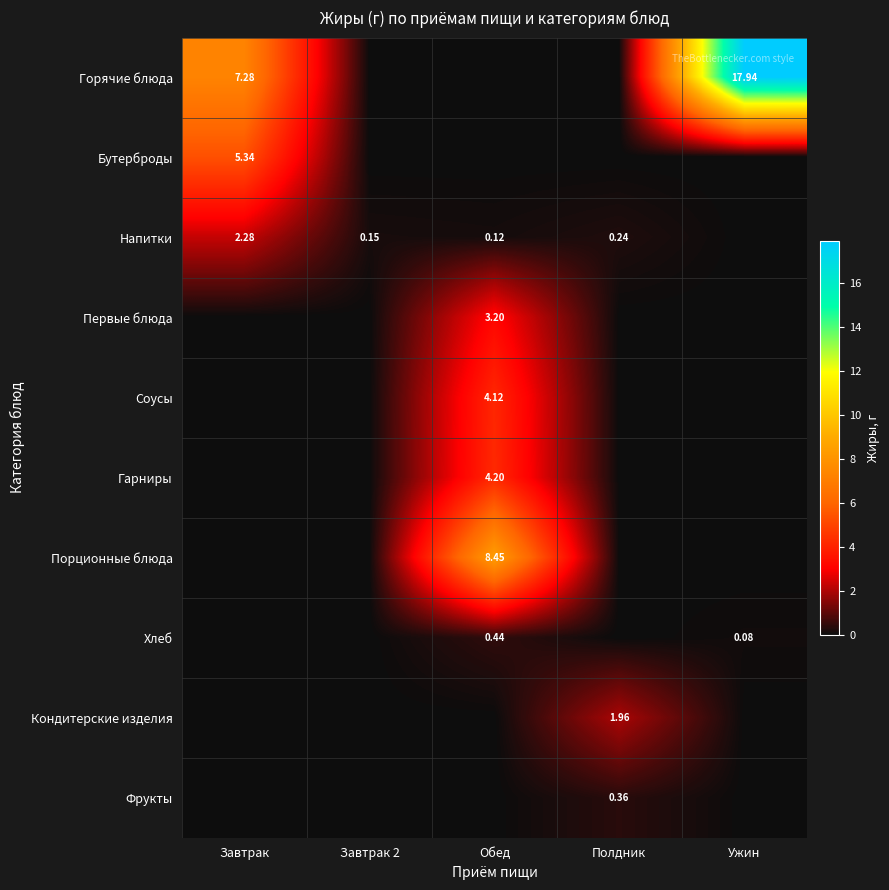

Is the value of Бутерброды at Завтрак greater than the value of Гарниры at Обед?

Yes